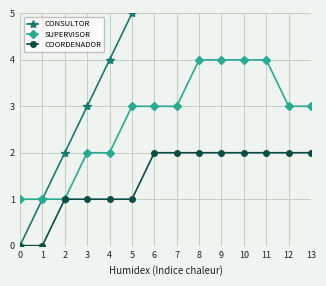

Is it true that COORDENADOR equals 0 at 0?

True